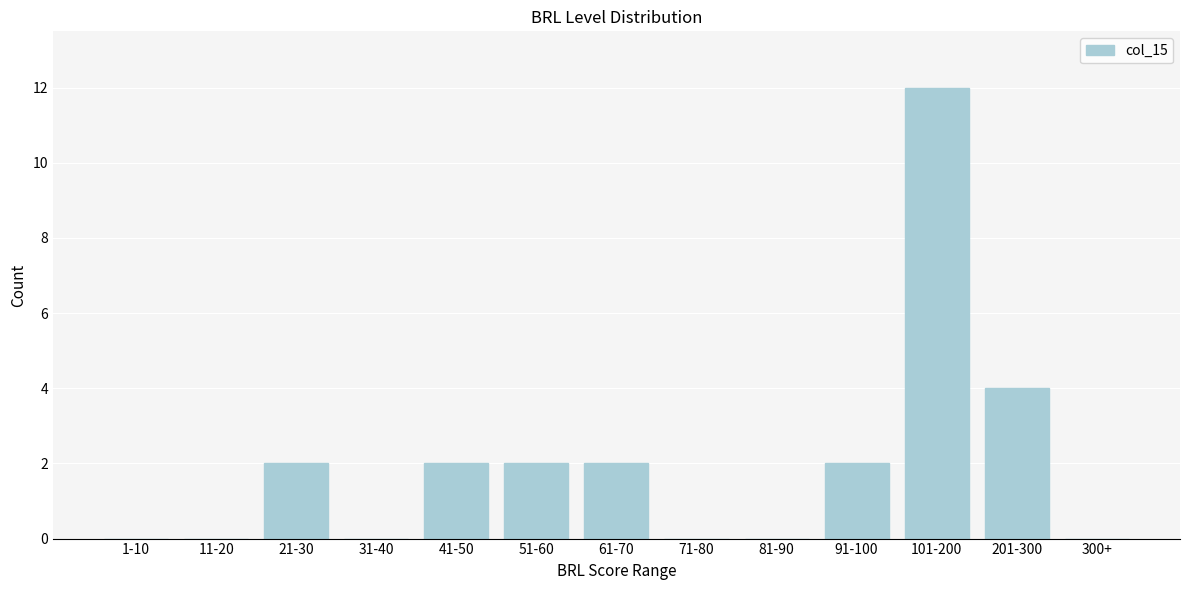

Reading right to left, extract all data points from this chart.

300+=0	201-300=4	101-200=12	91-100=2	81-90=0	71-80=0	61-70=2	51-60=2	41-50=2	31-40=0	21-30=2	11-20=0	1-10=0